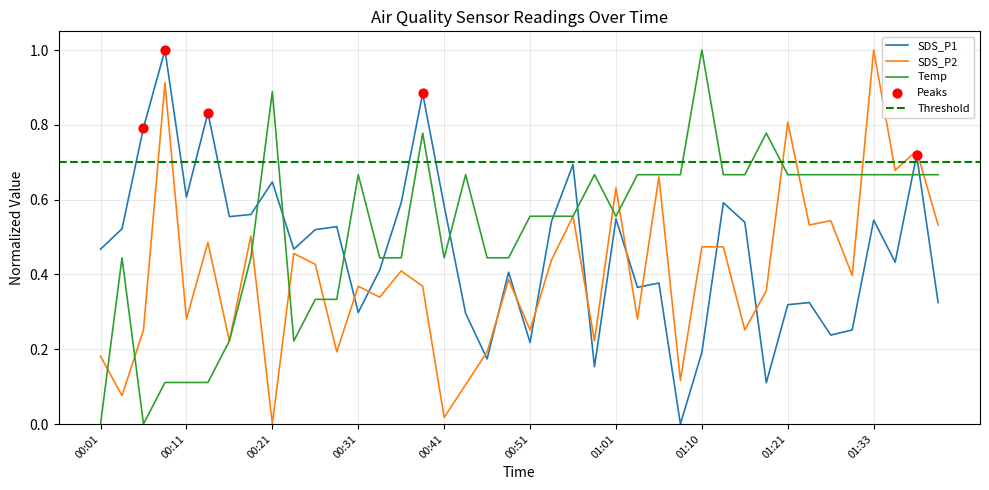

What are all the series names shown in the legend?

SDS_P1, SDS_P2, Temp